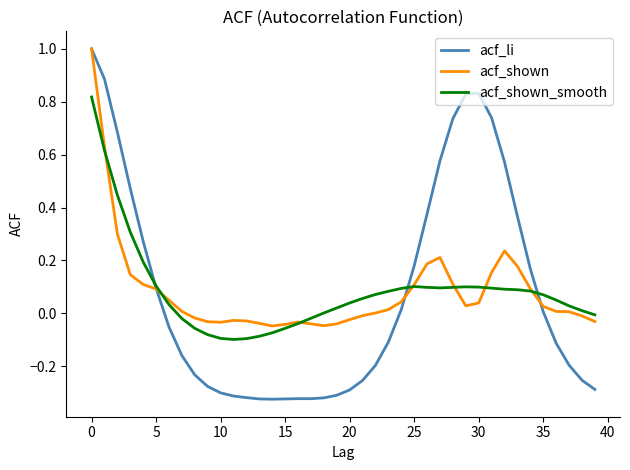

Which series has the widest spread of values?

acf_li